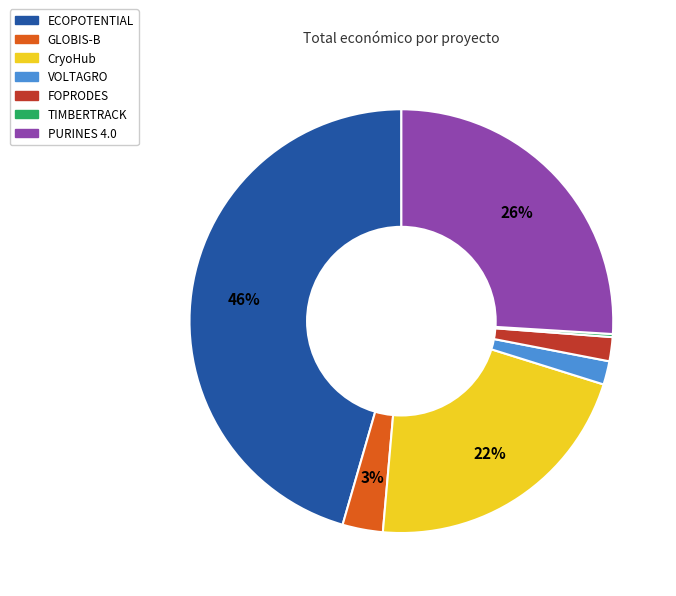

Do VOLTAGRO and PURINES 4.0 together represent more than half of the pie?

No